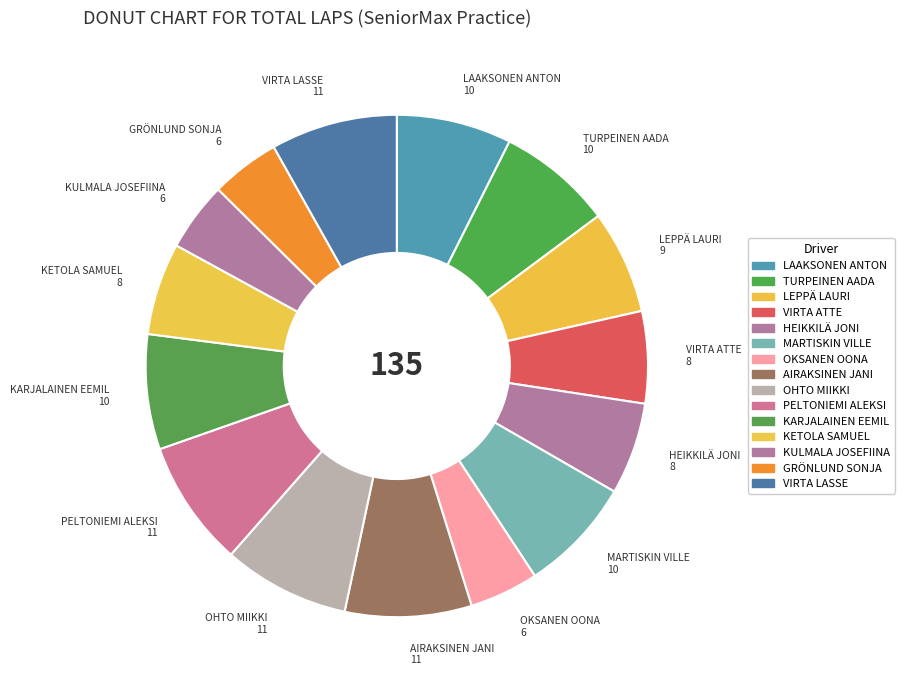

The KULMALA JOSEFIINA slice represents 18% of the pie. True or false?

False